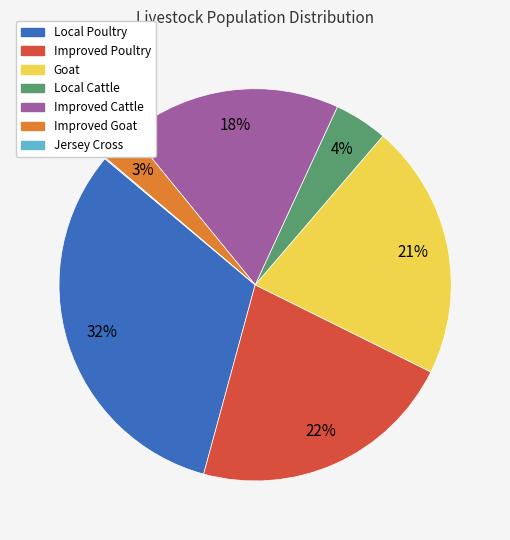

Is the sum of Improved Cattle and Improved Poultry greater than half?

No